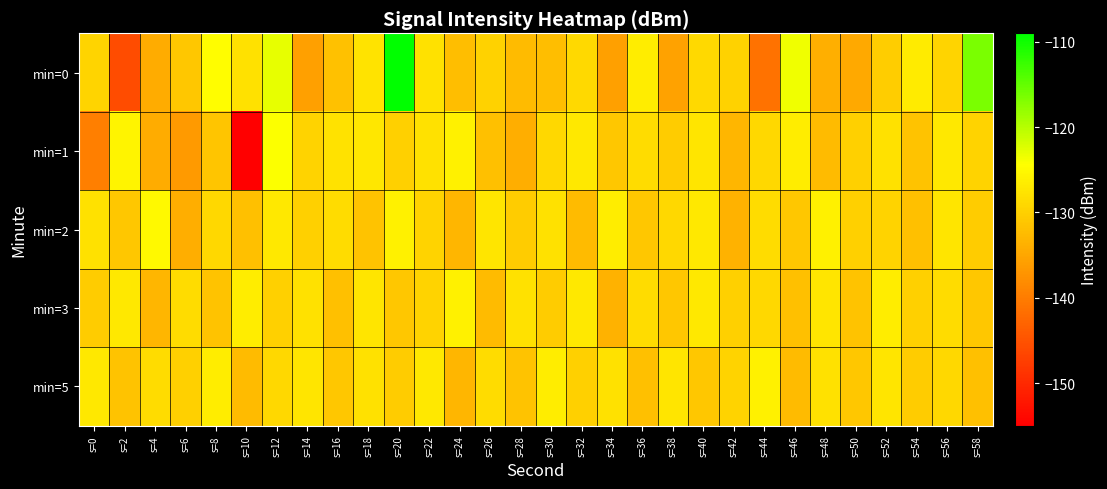

Between s=50 and s=44, which is larger?

s=50